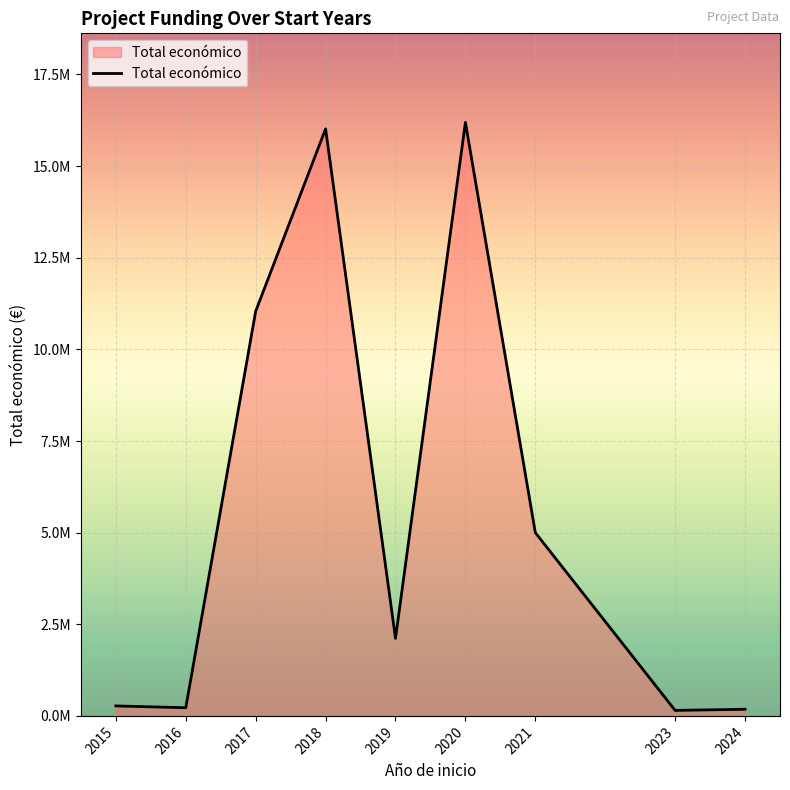

How many interior local peaks (higher than both neighbors) does the data have?

2